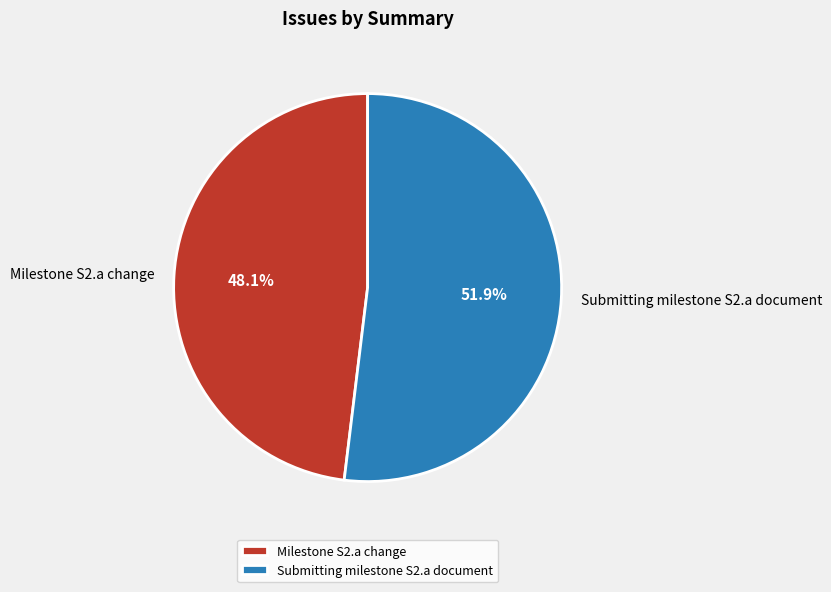

To the nearest percent, what is the difference between the largest and smallest slice percentages?

4%